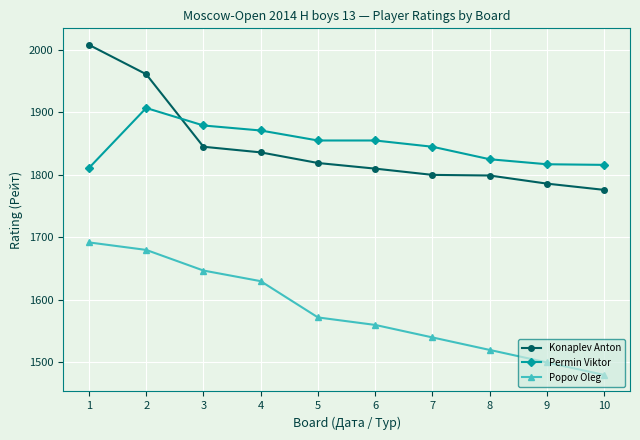

How many lines are shown in the chart?

3